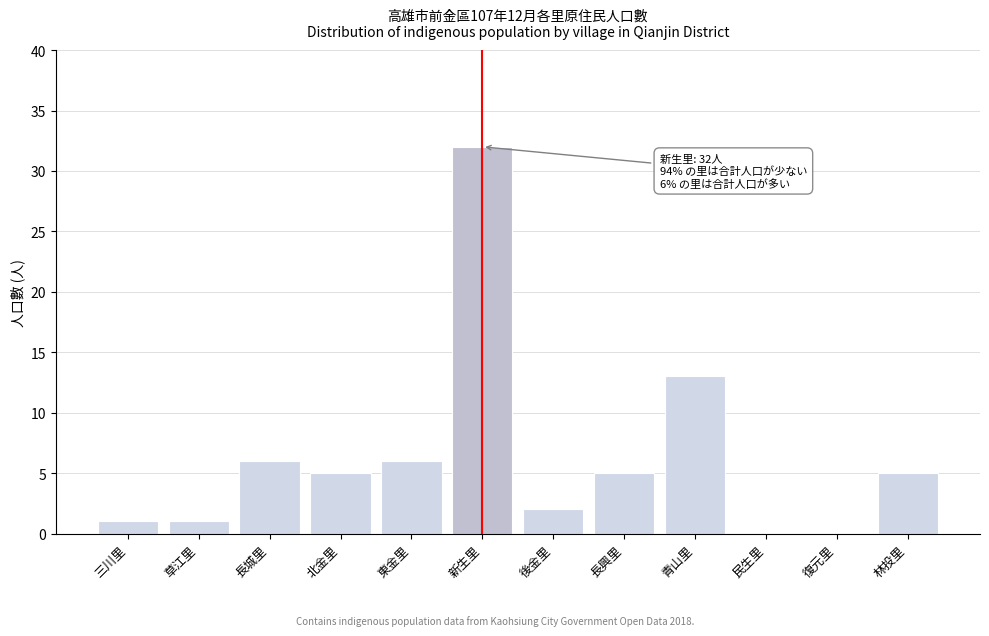

Reading right to left, extract all data points from this chart.

林投里=5	復元里=0	民生里=0	青山里=13	長興里=5	後金里=2	新生里=32	東金里=6	北金里=5	長城里=6	草江里=1	三川里=1